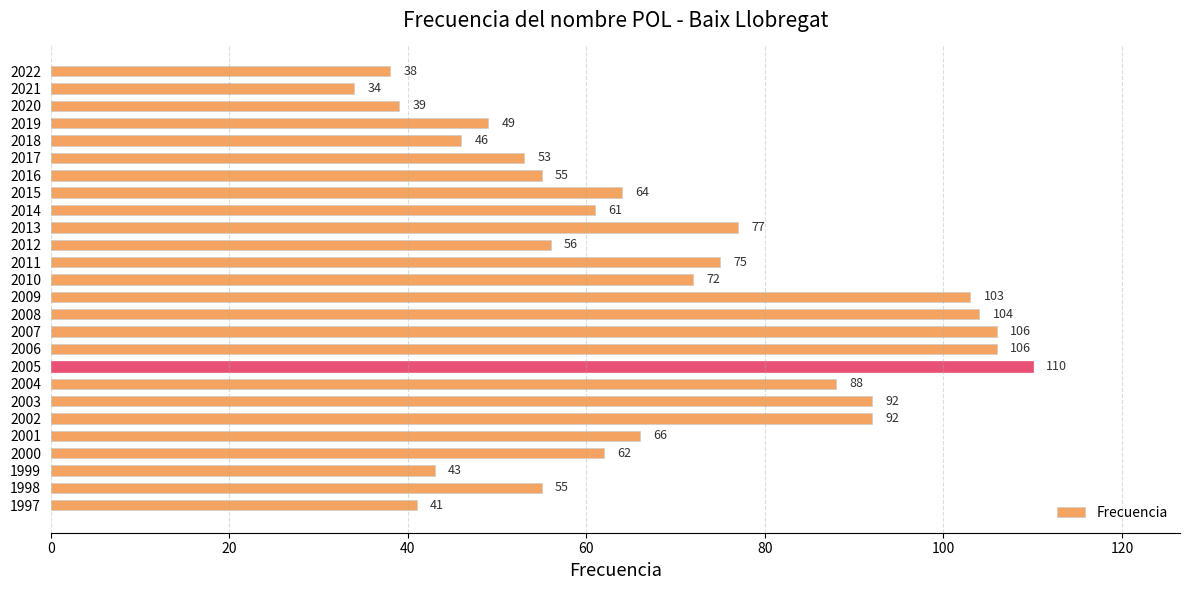

Reading bottom to top, what are all the values shown in this chart?

41	55	43	62	66	92	92	88	110	106	106	104	103	72	75	56	77	61	64	55	53	46	49	39	34	38